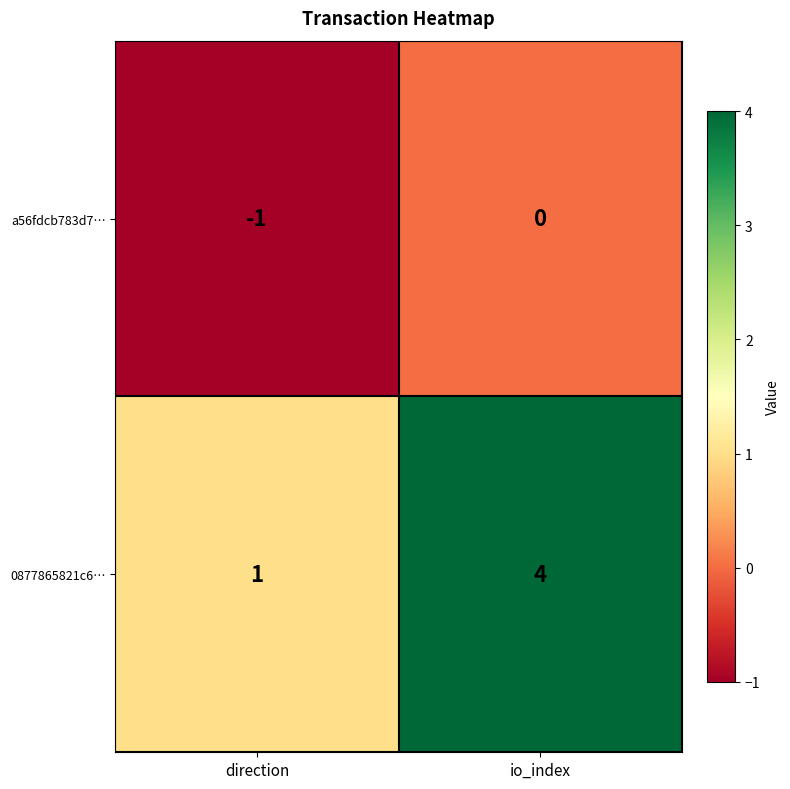

Reading left to right, extract all data points from this chart.

a56fdcb783d7…: direction=-1	io_index=0
0877865821c6…: direction=1	io_index=4